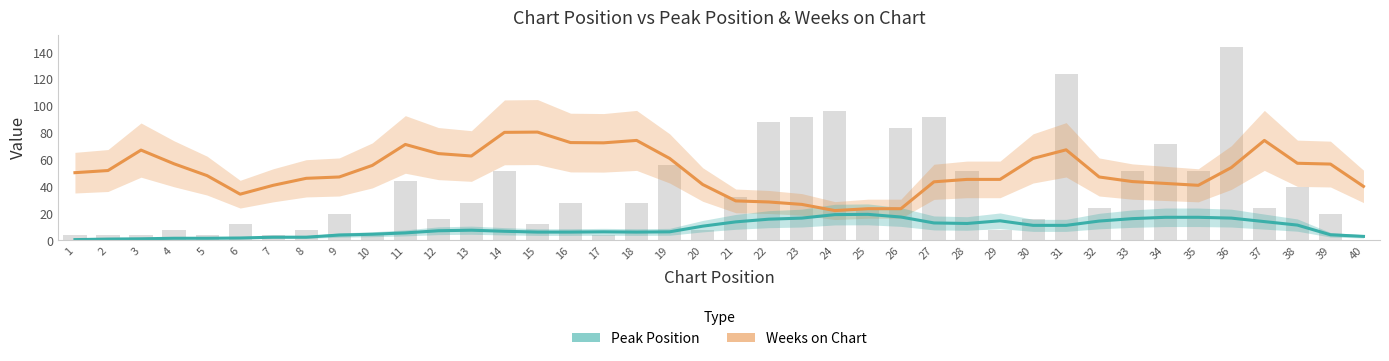

At which label is Weeks on Chart closest to 51?

1